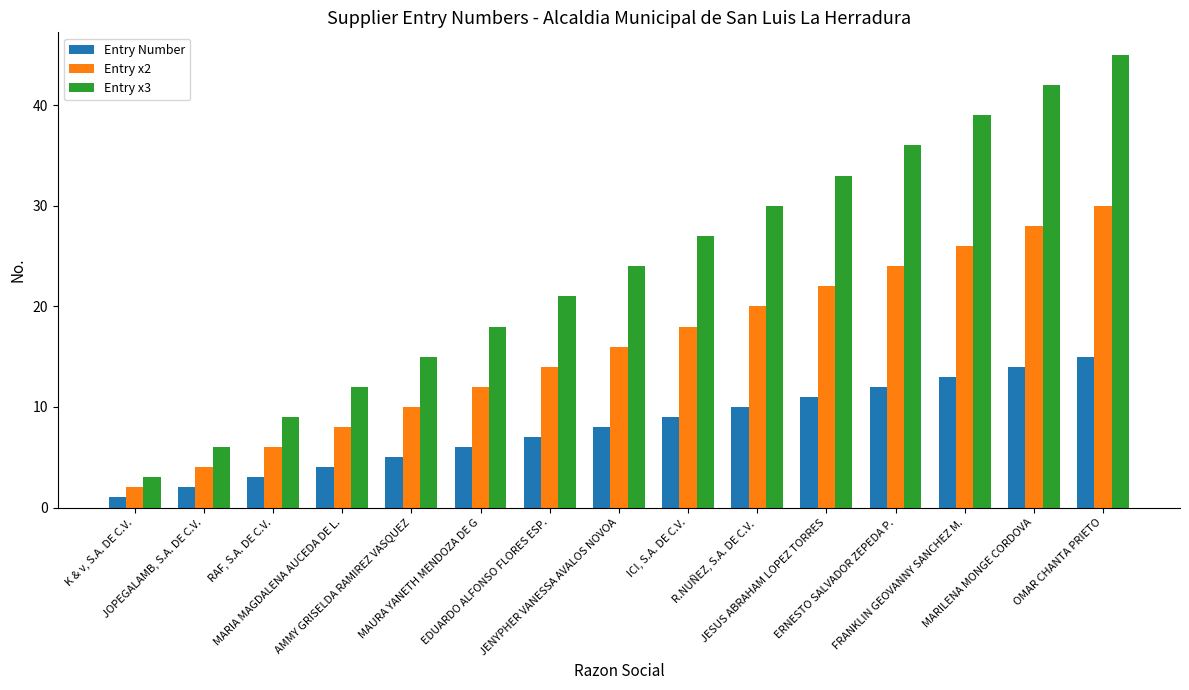

Is it true that Entry Number equals 14 at MARILENA MONGE CORDOVA?

True